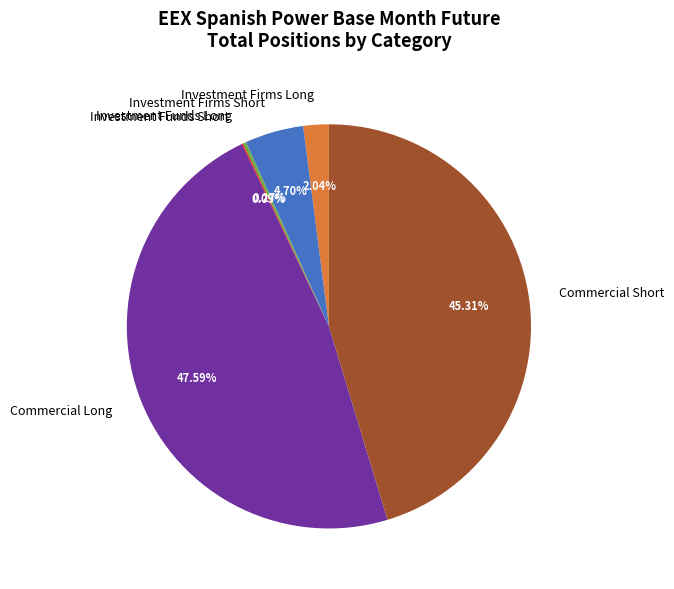

Between Investment Firms Short and Commercial Long, which is larger?

Commercial Long